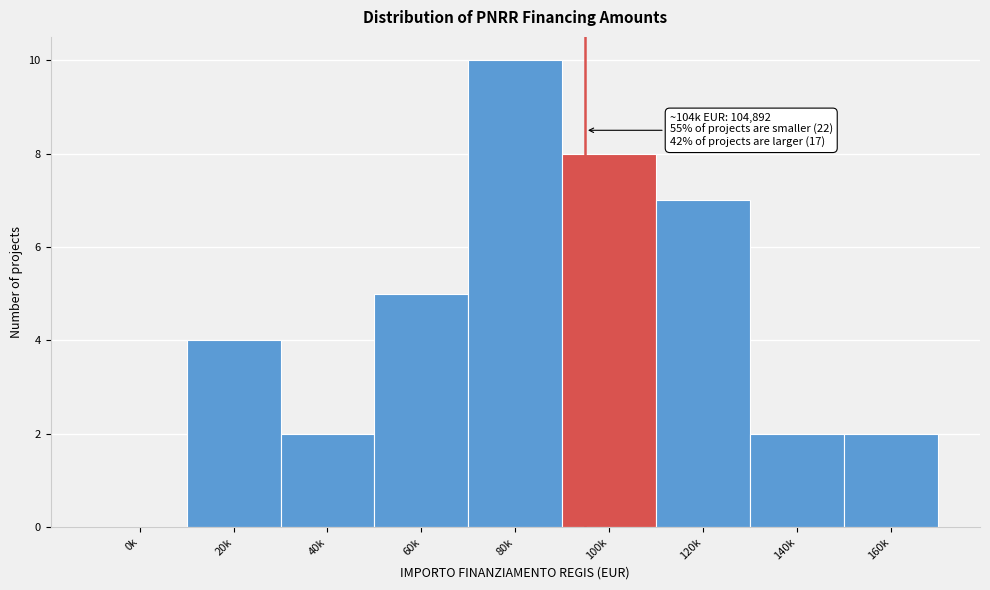

Reading right to left, list all the values displayed in this chart.

160k=2	140k=2	120k=7	100k=8	80k=10	60k=5	40k=2	20k=4	0k=0